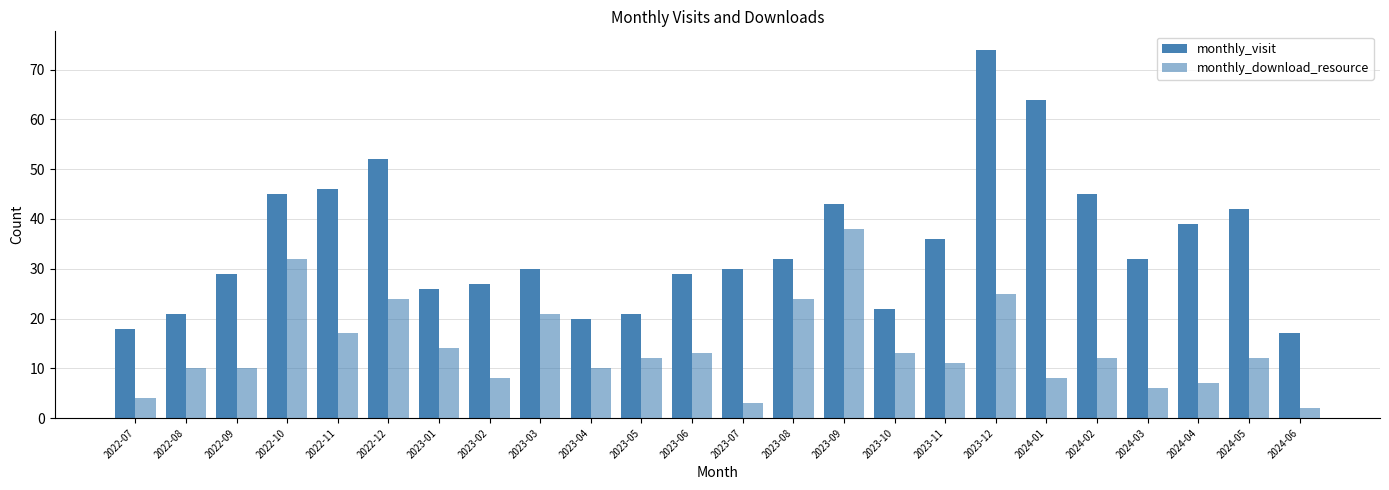

The monthly_download_resource series shows 18 at 2023-05. True or false?

False